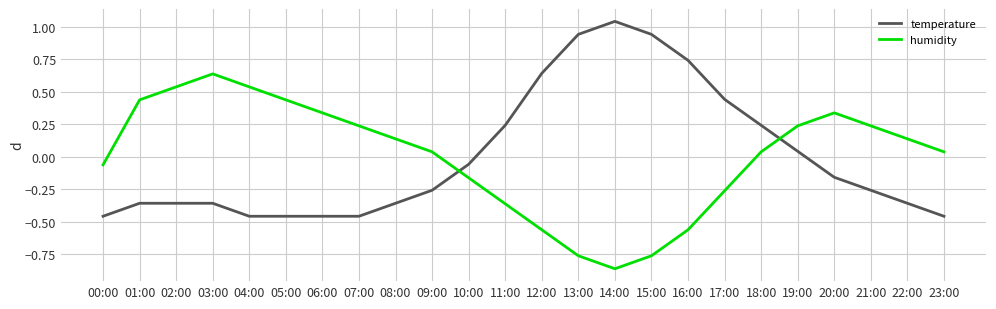

What is the difference between the maximum and minimum values in the temperature series?

1.5